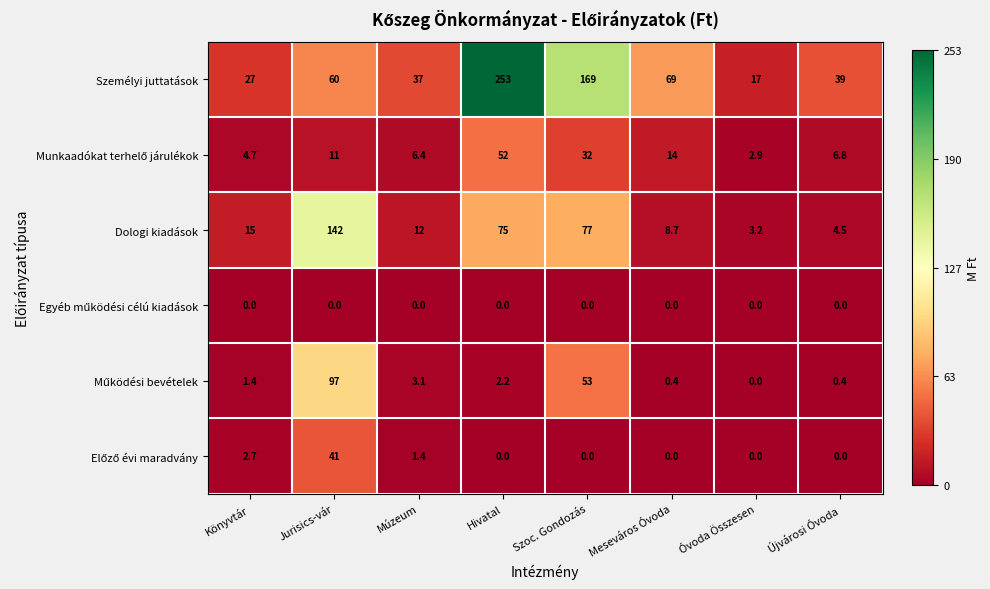

Is it true that Személyi juttatások equals 8.9 at Könyvtár?

False